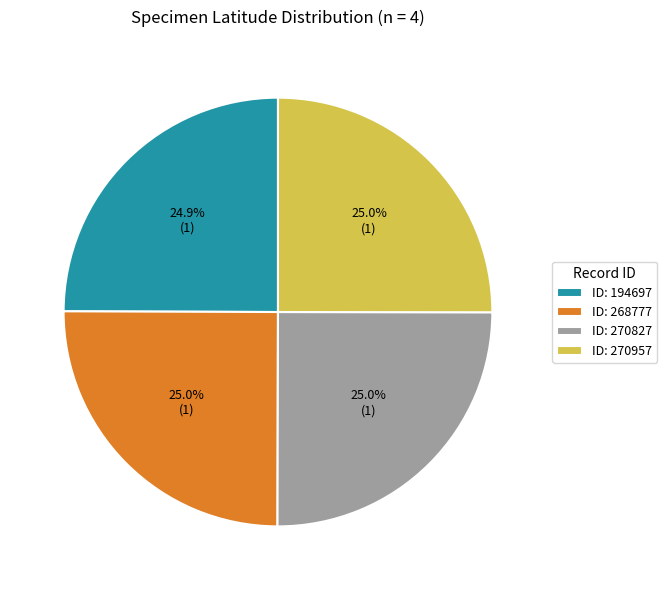

What portion of the pie excludes ID: 270827?

75.0%